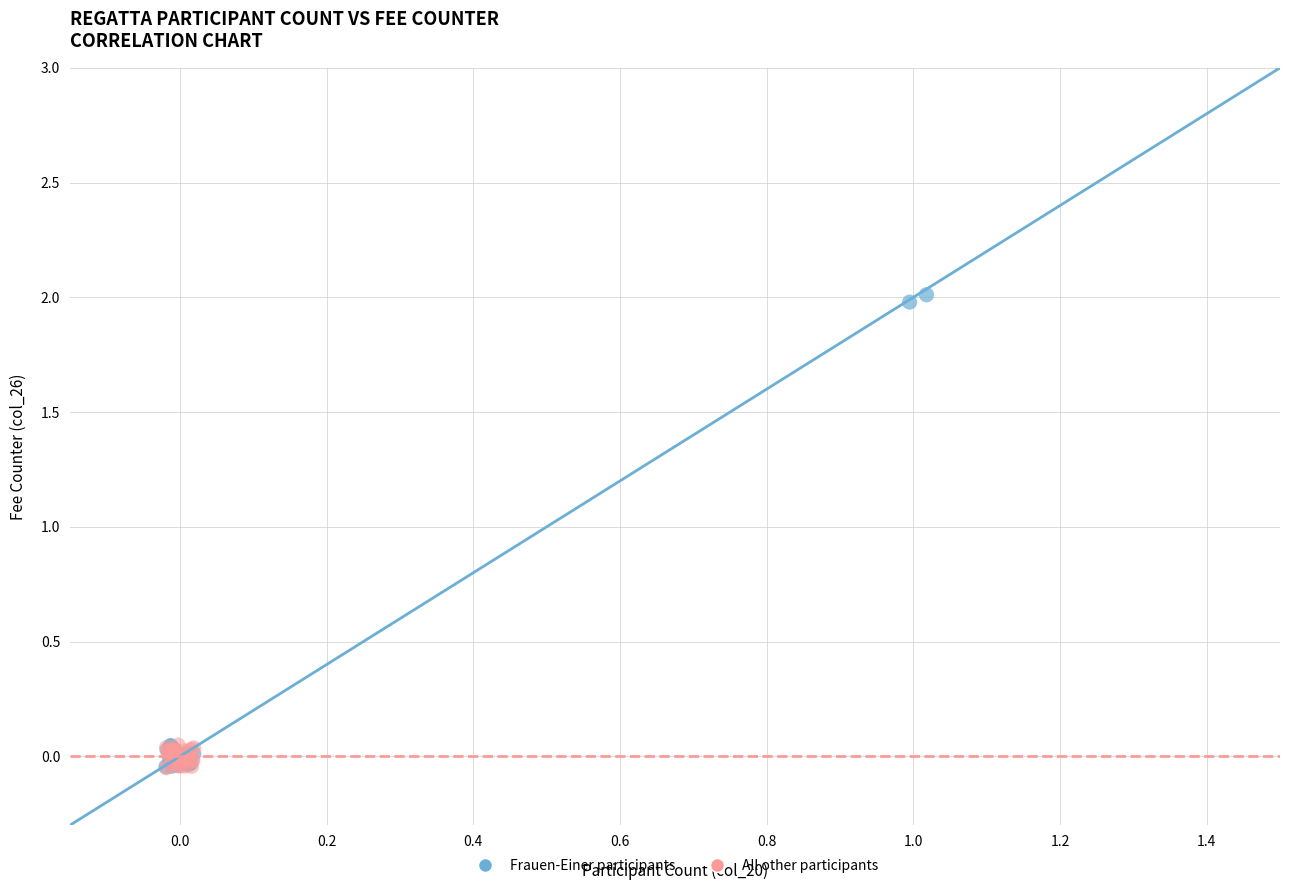

Which series has the widest spread of Y values?

Frauen-Einer participants